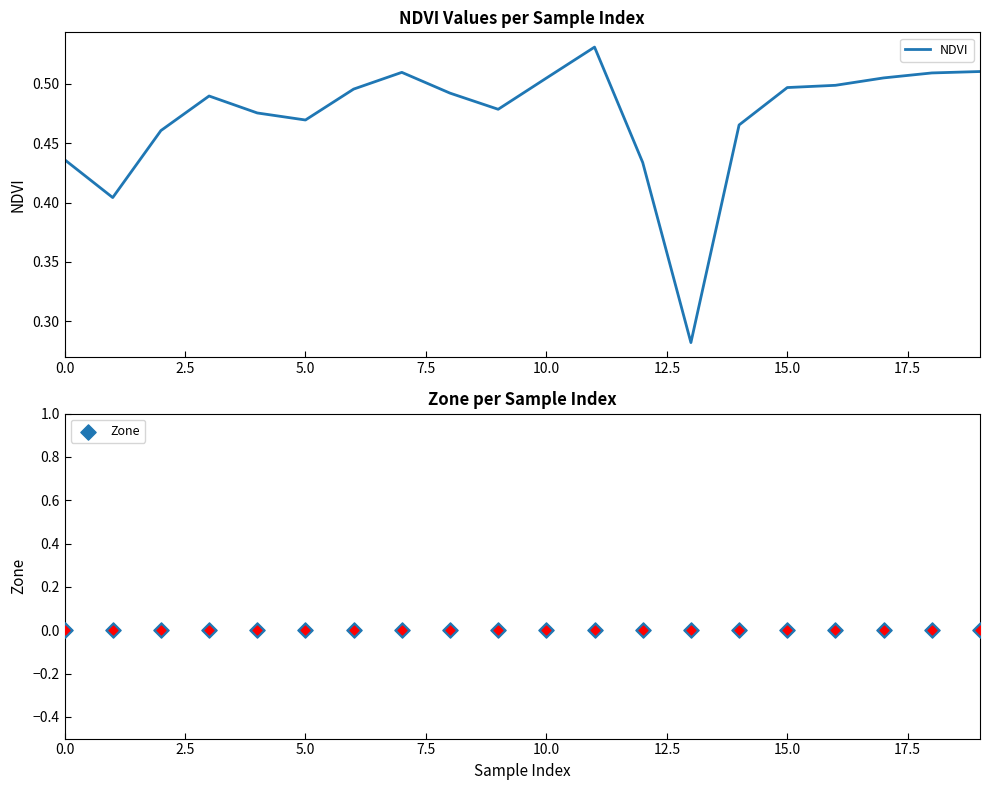

At how many categories does at least one series exceed 0?

20